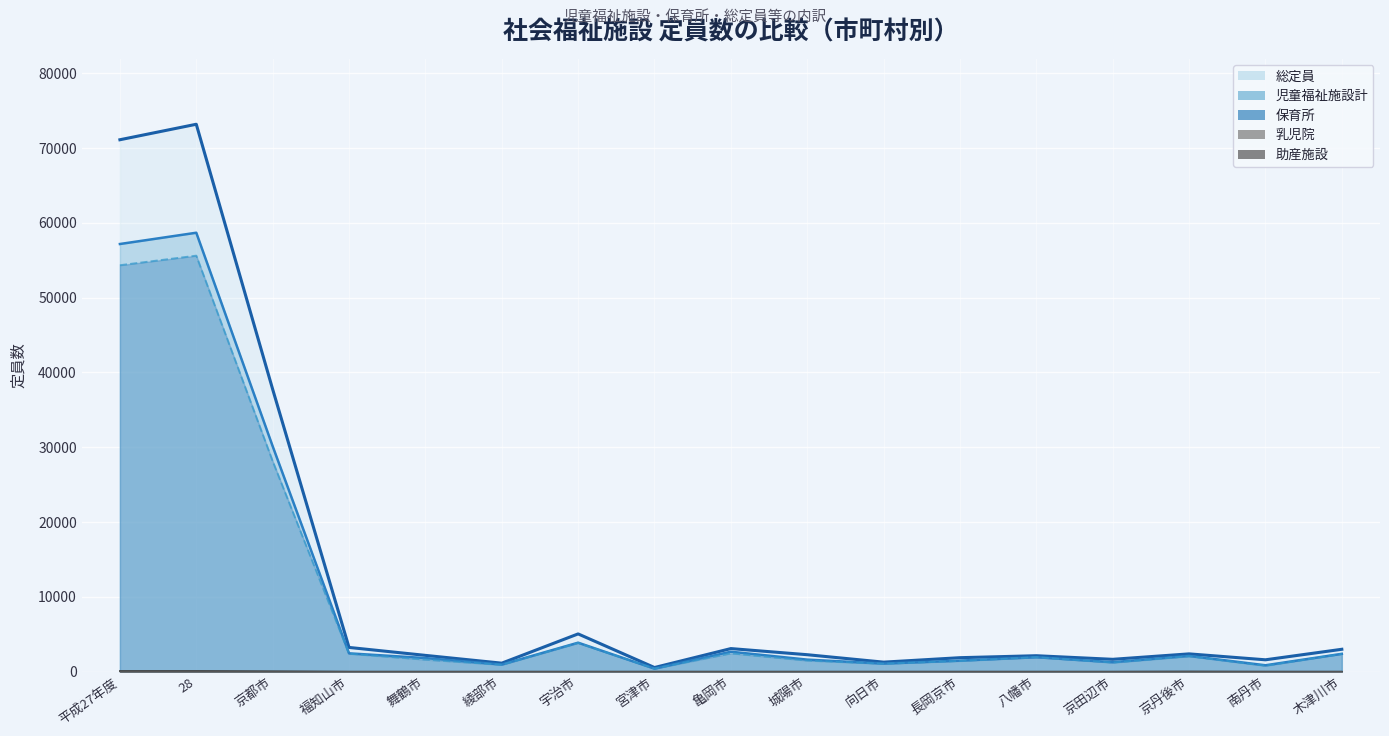

True or false: 助産施設 and 総定員 cross at least once.

False